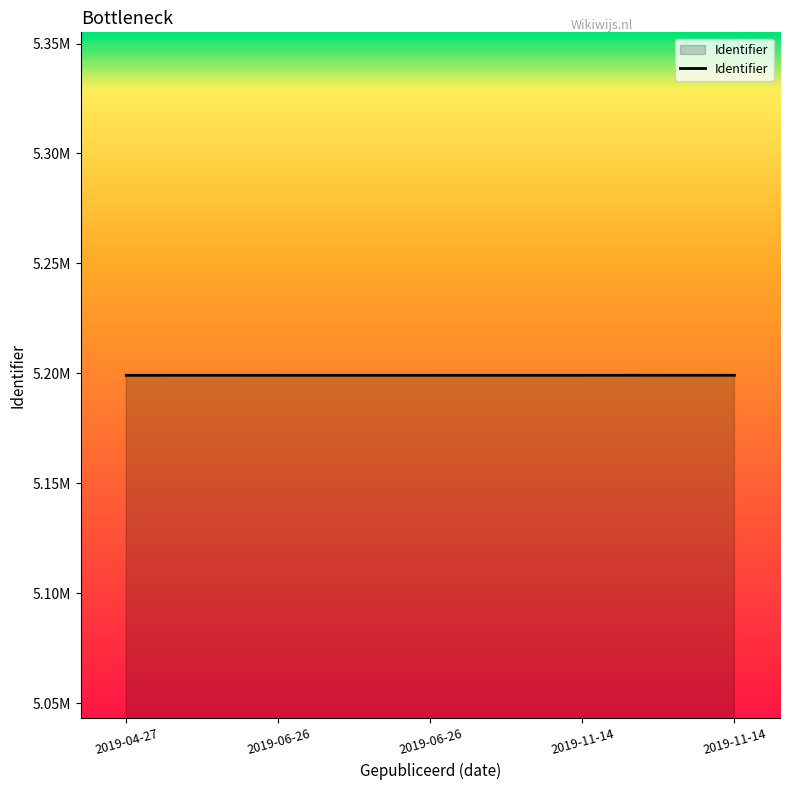

Does the chart have visible grid lines?

No